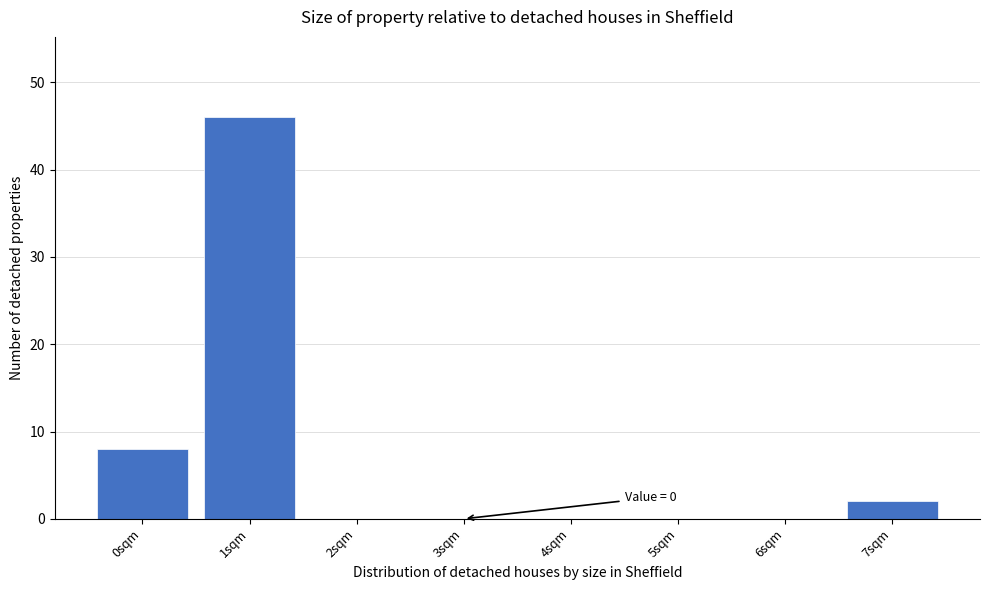

Reading right to left, what are all the values shown in this chart?

7sqm=2	6sqm=0	5sqm=0	4sqm=0	3sqm=0	2sqm=0	1sqm=46	0sqm=8